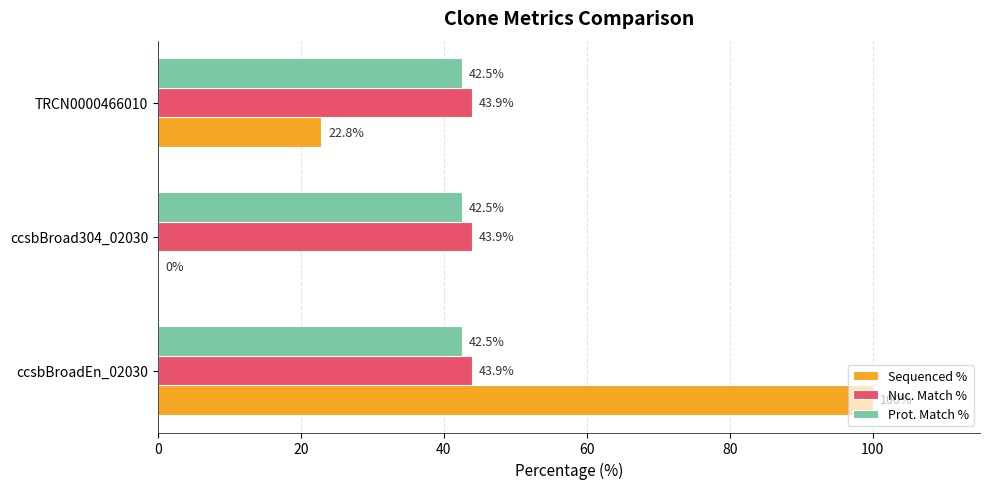

Which series changed the most between ccsbBroad304_02030 and TRCN0000466010?

Sequenced %